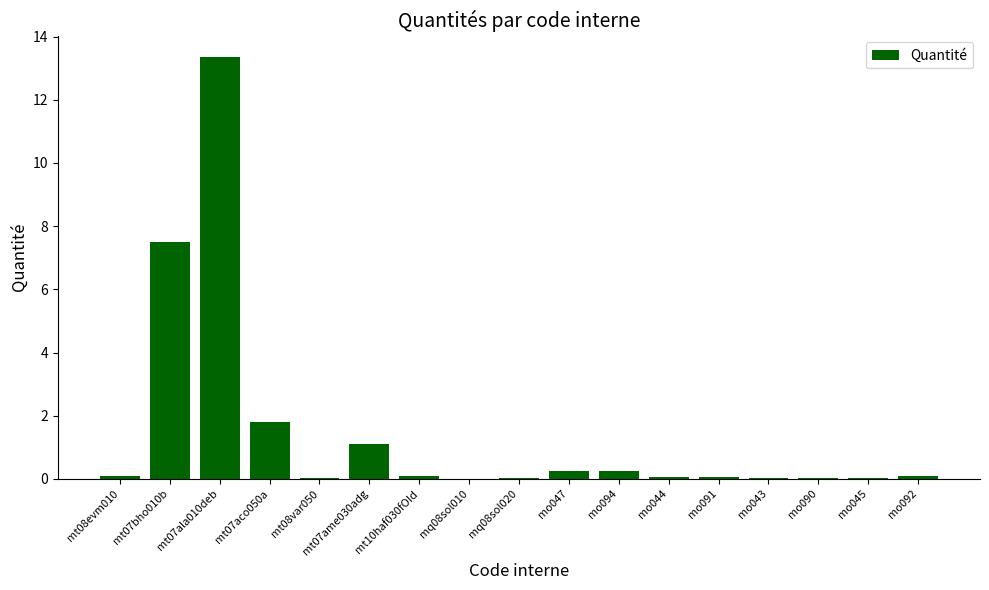

True or false: the data shows 0.1 at mt08evm010.

True